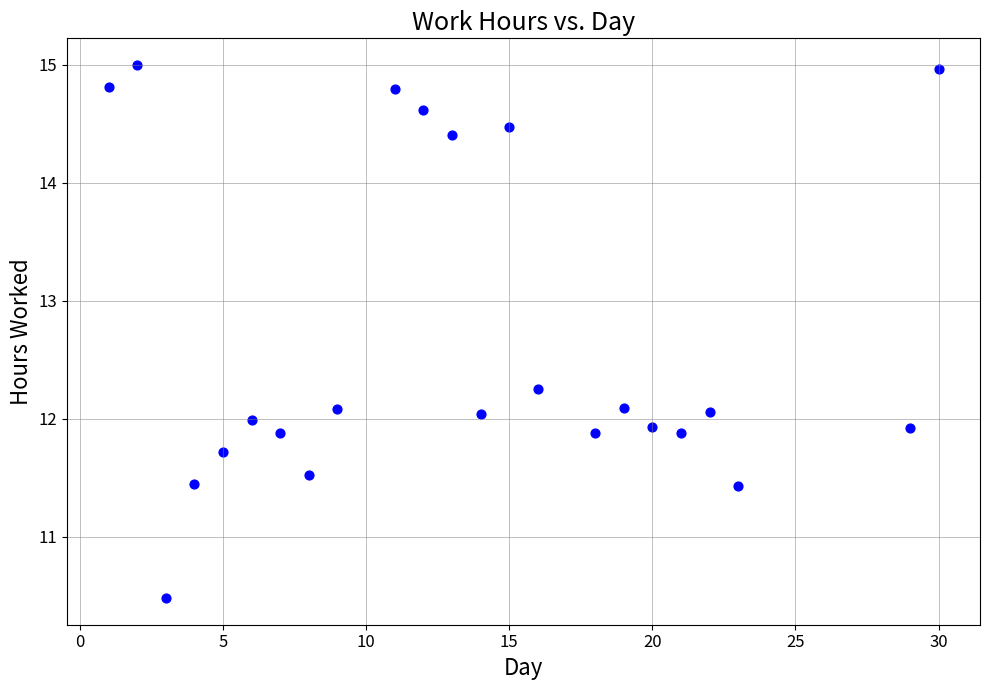

What is the range of X values (max minus min)?

29.0